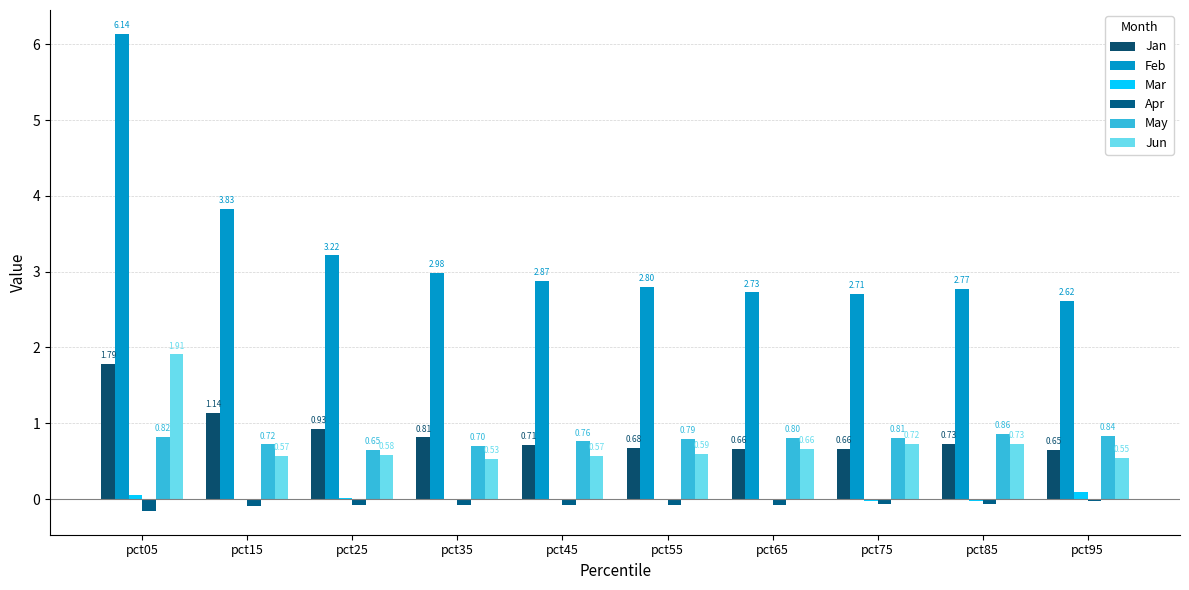

What is the value of the Feb bar at the 5th from the left?

2.9